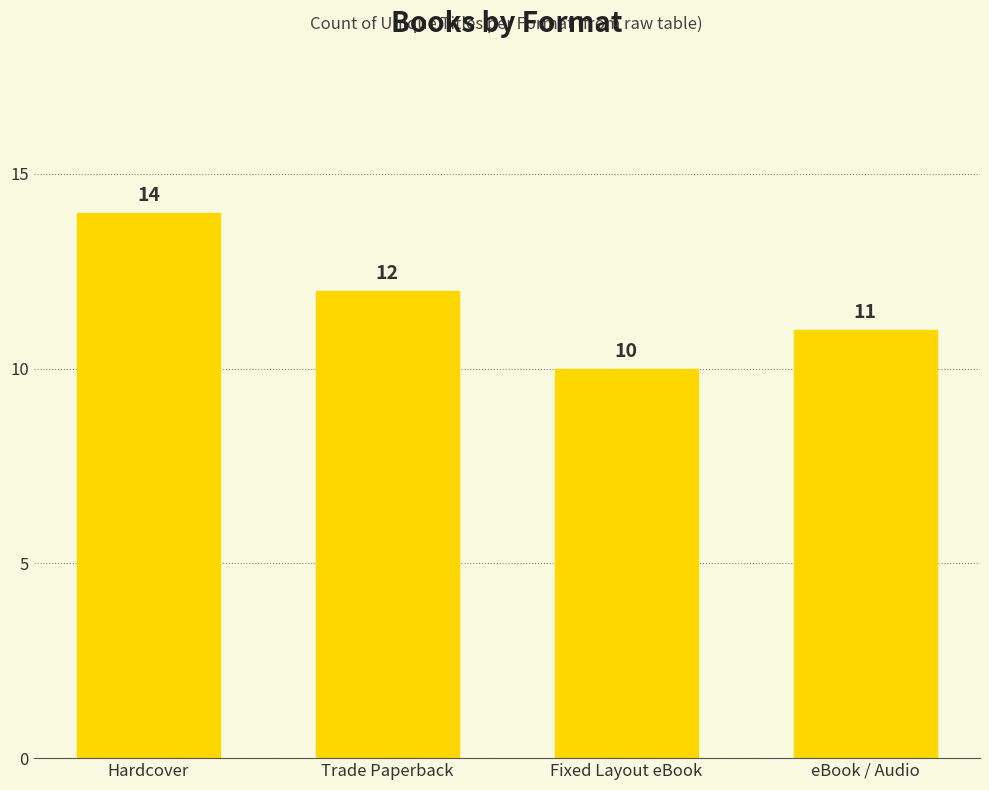

What is the sum of all values?

47